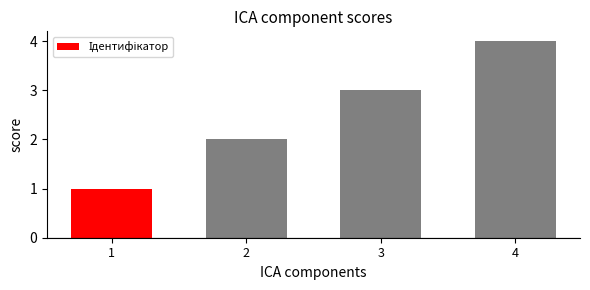

Which has a higher value, 3 or 2?

3